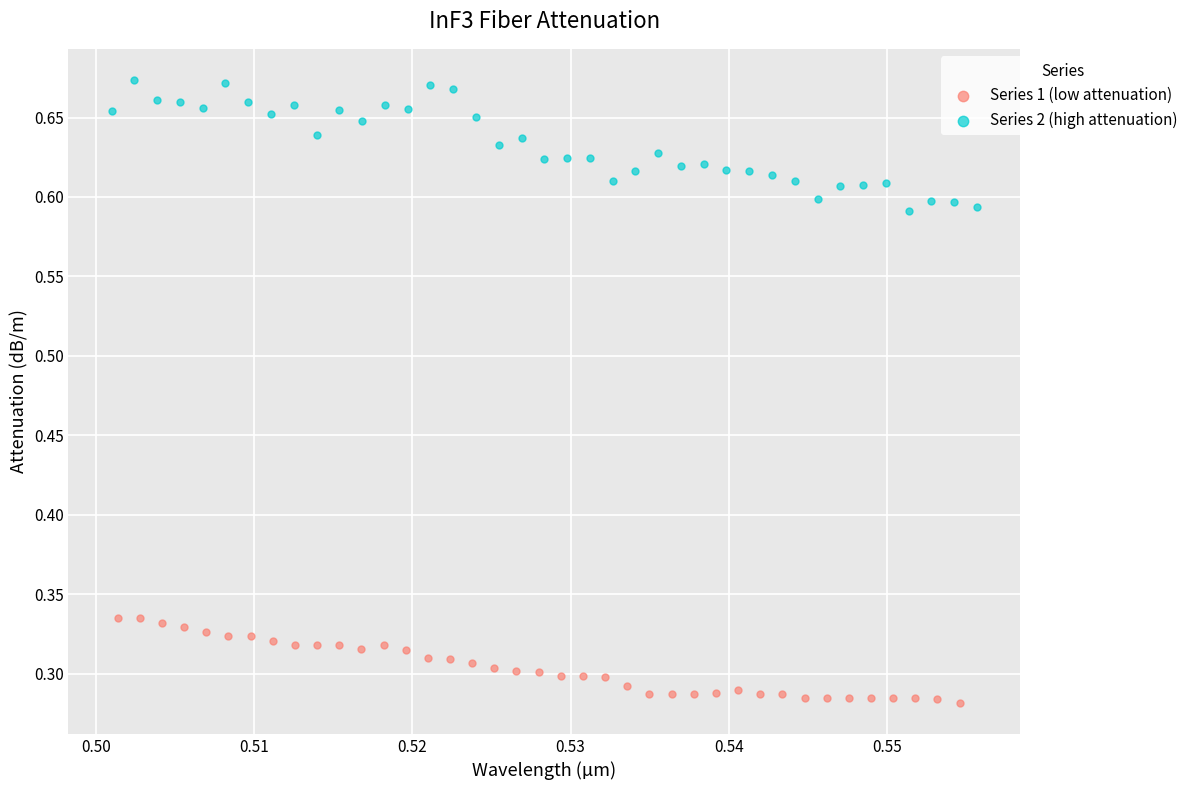

Which series reaches the maximum Y coordinate?

Series 2 (high attenuation)